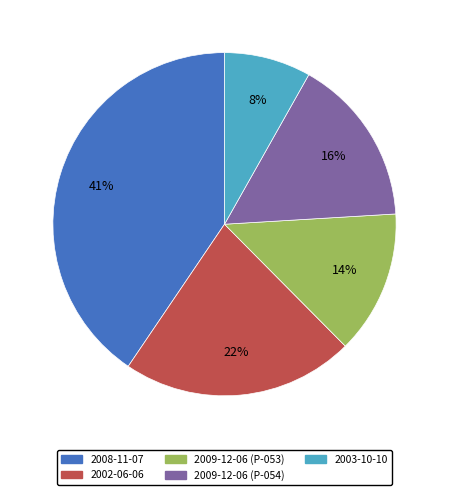

Is there any slice that represents more than half of the pie?

No